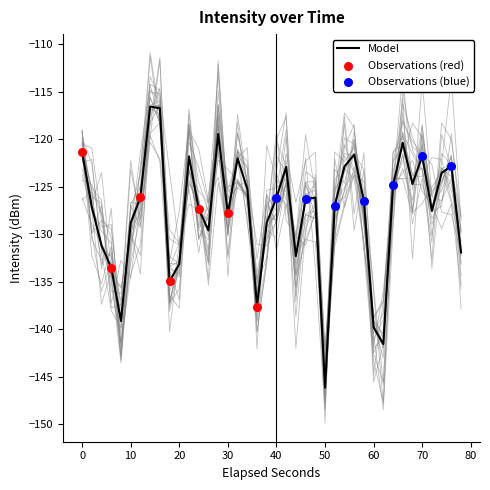

What is the lowest value of the Model series?

-146.2